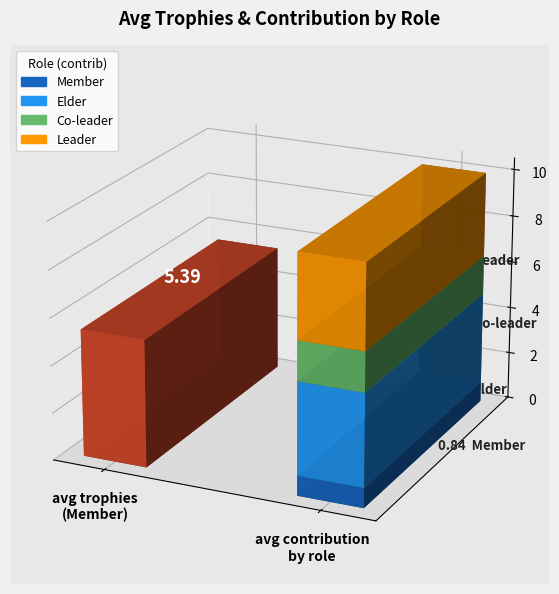

Which series has the largest range (max minus min)?

Avg Contribution